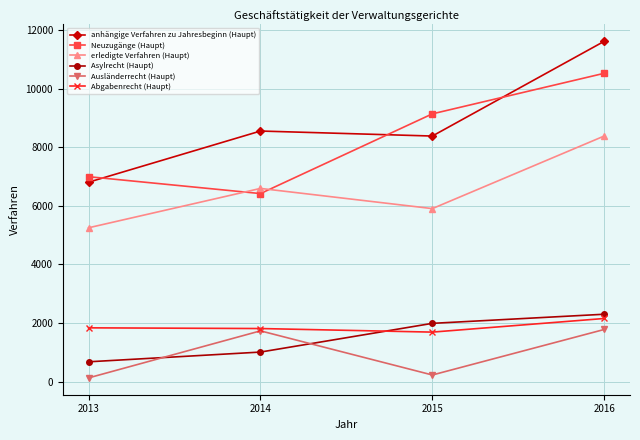

What is the difference between the second highest and second lowest values in the Abgabenrecht (Haupt) series?

24